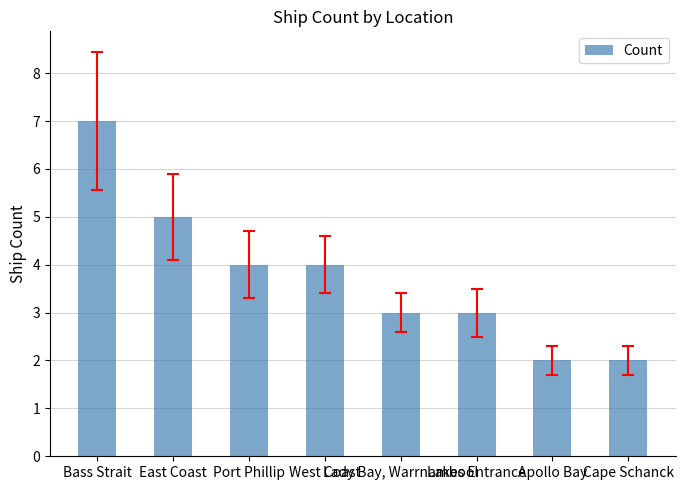

How many categories are shown in the chart?

8